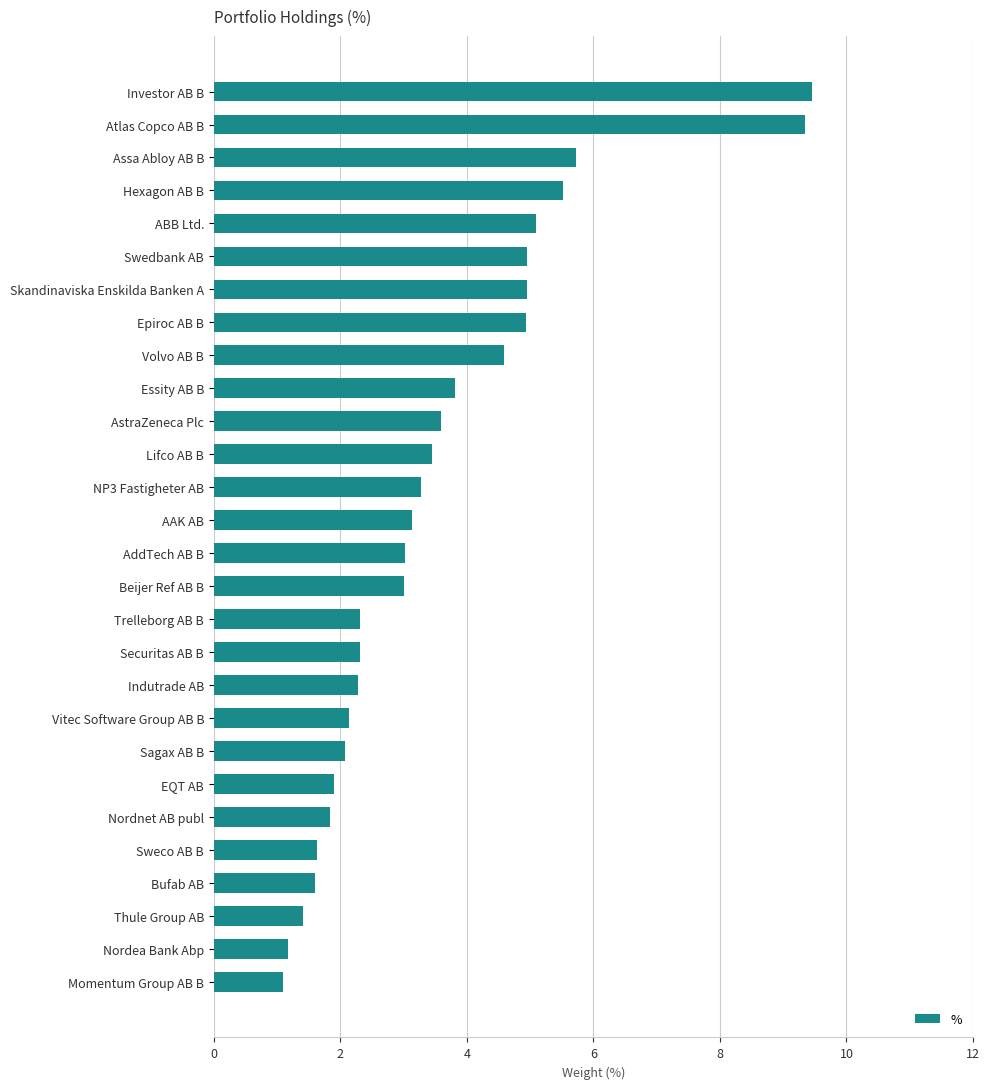

Reading top to bottom, what are all the values shown in this chart?

9.5	9.3	5.7	5.5	5.1	4.9	4.9	4.9	4.6	3.8	3.6	3.4	3.3	3.1	3.0	3.0	2.3	2.3	2.3	2.1	2.1	1.9	1.8	1.6	1.6	1.4	1.2	1.1